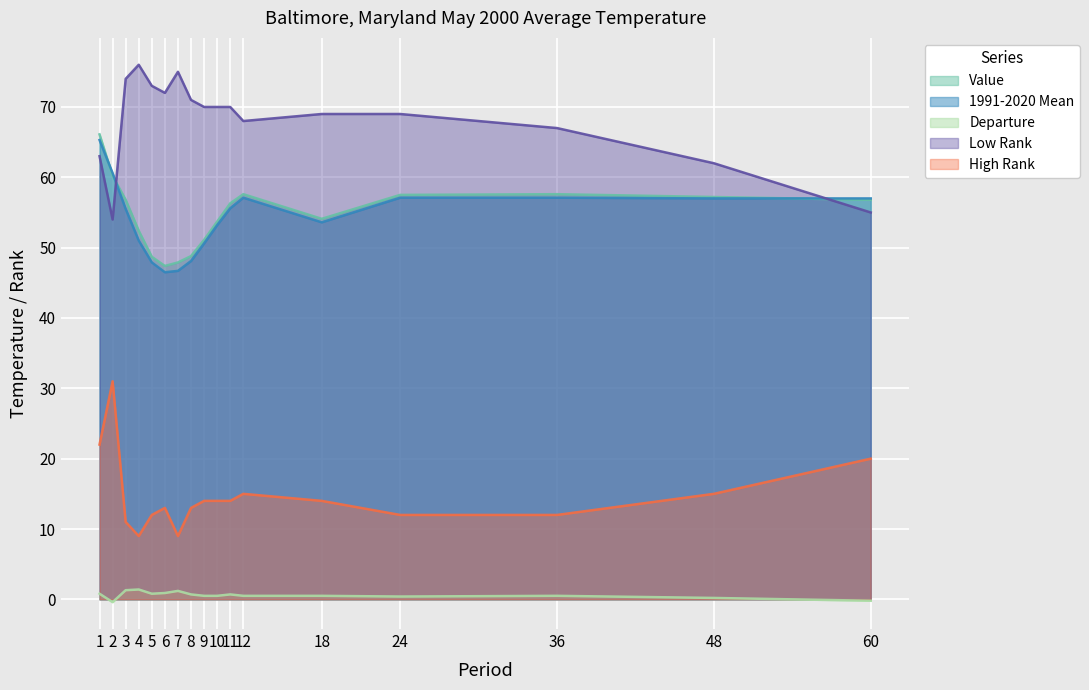

What is the smallest value displayed?

-0.4